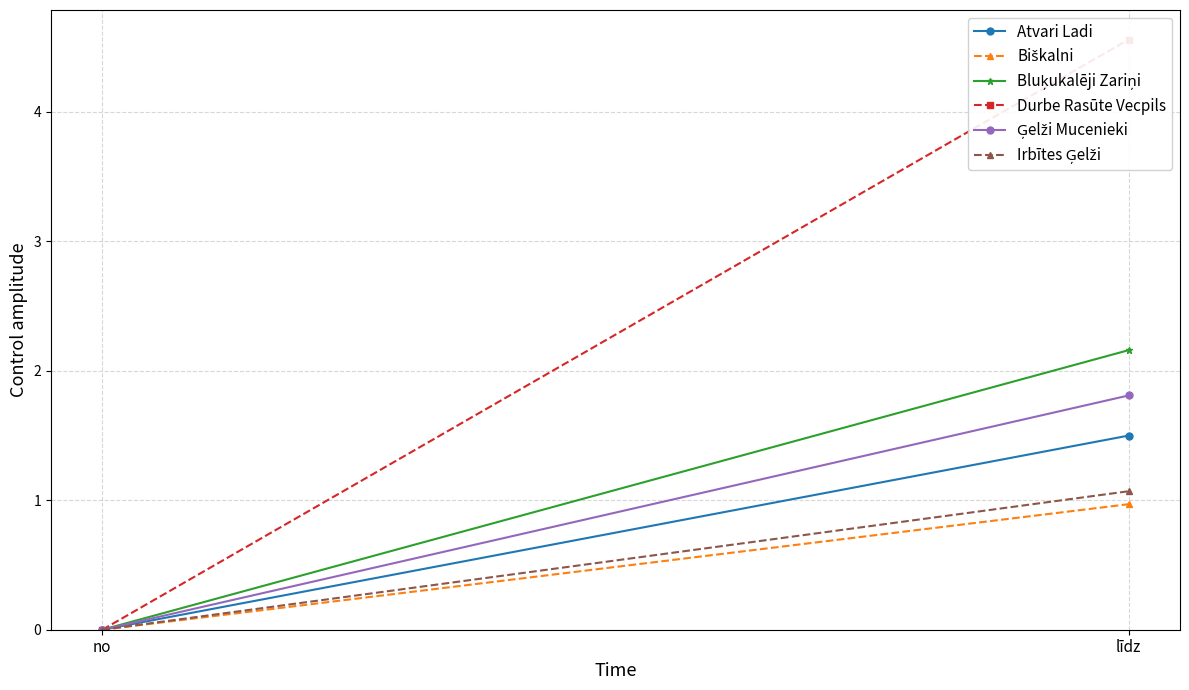

Rank the categories by Biškalni value from lowest to highest.

no, līdz